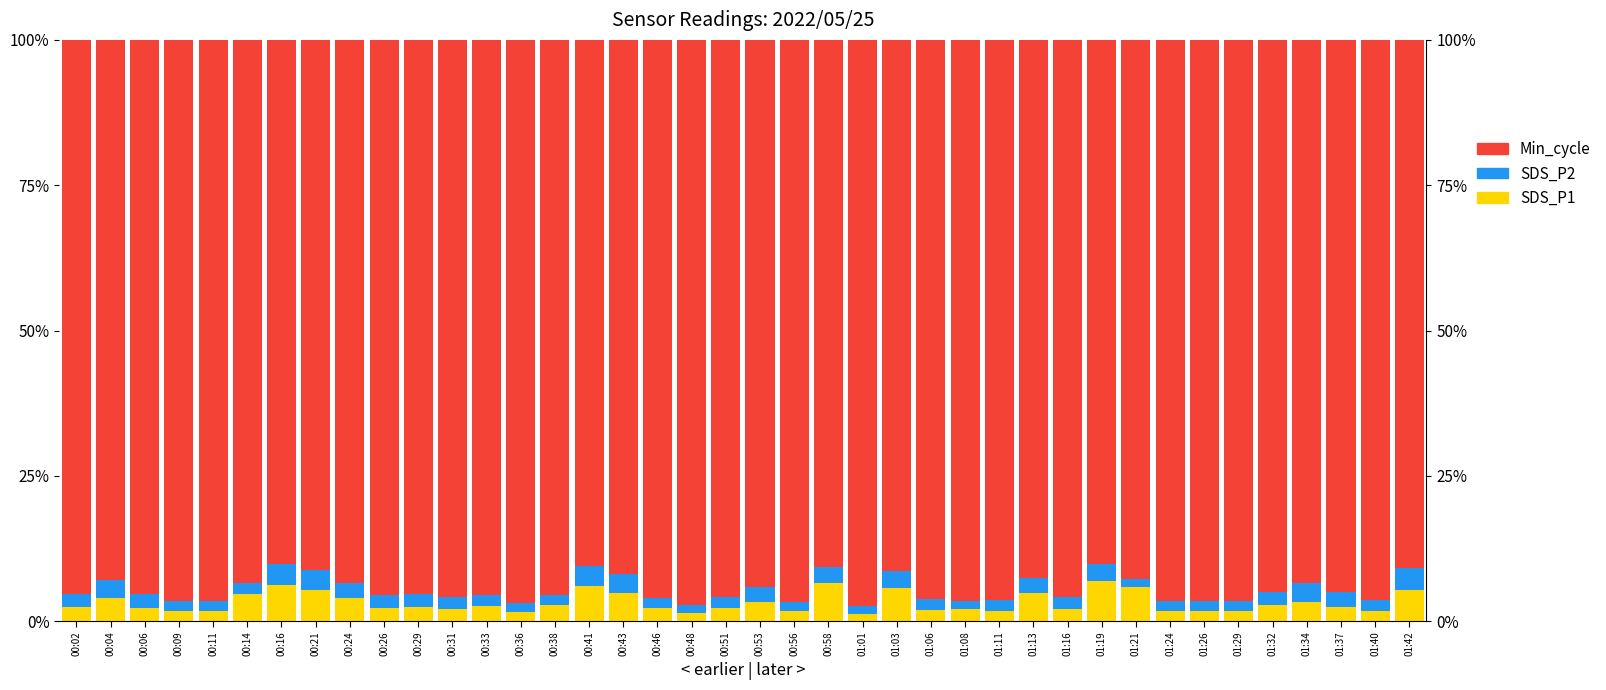

Rank the series at 00:53 from lowest to highest value.

SDS_P2, SDS_P1, Min_cycle